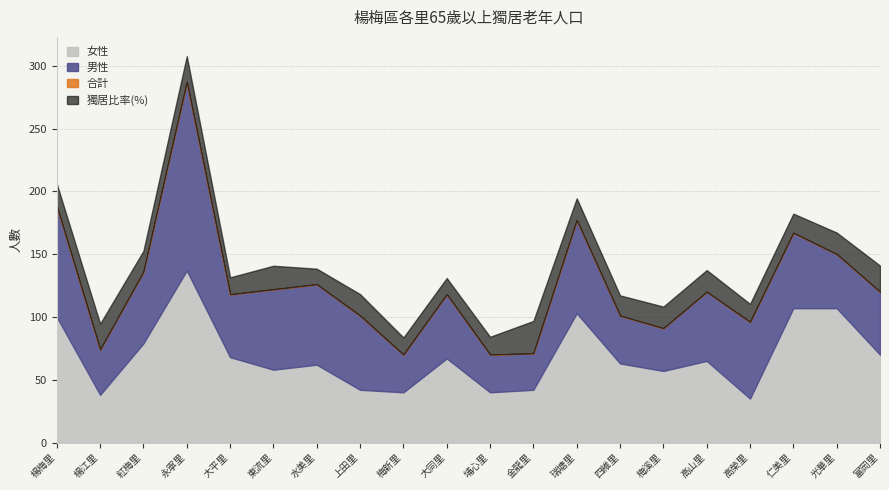

What is the sum of all 獨居比率(%) values?

429.6